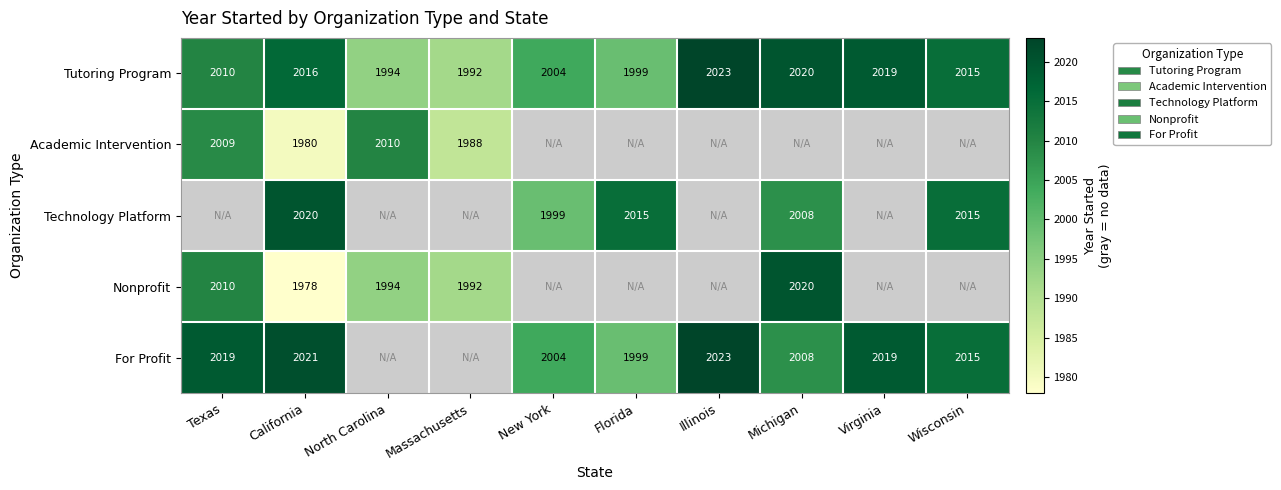

Between Florida and Wisconsin, which is larger?

Wisconsin